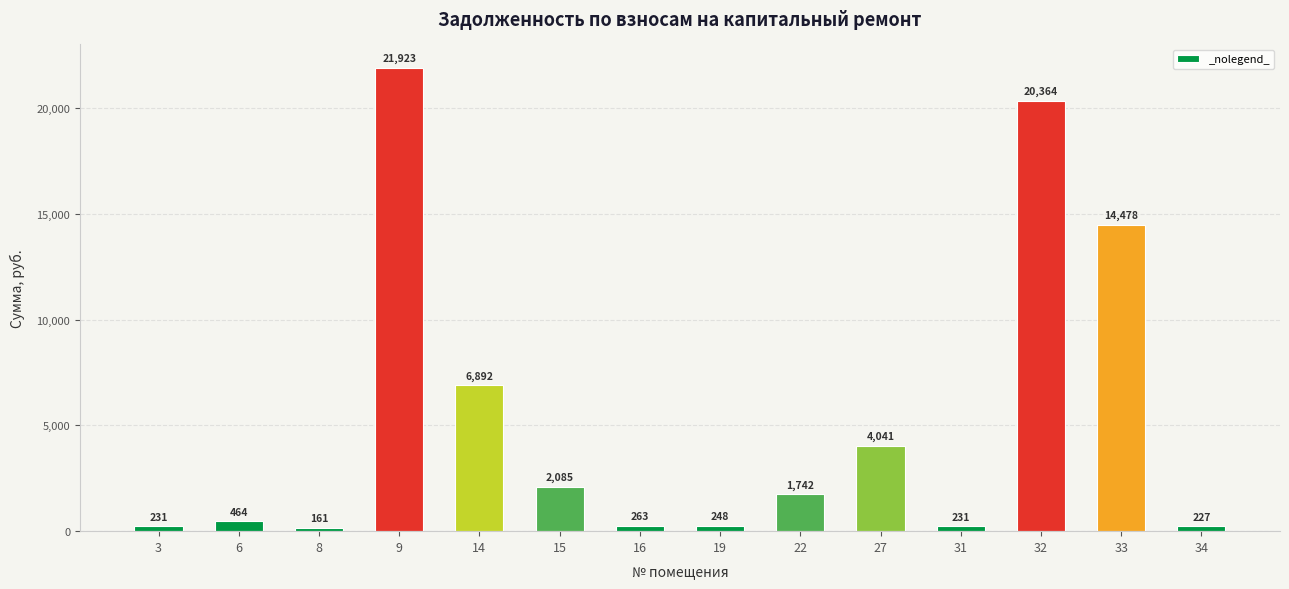

At which label does the data first exceed 1741?

9